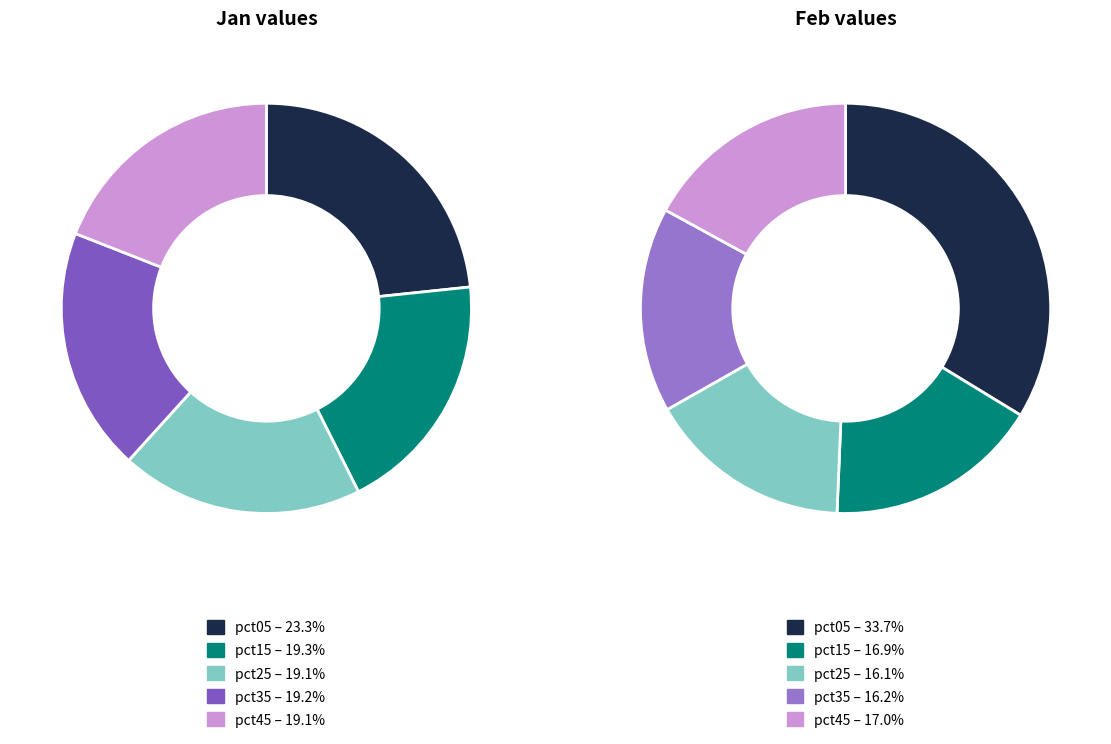

True or false: pct35 accounts for 1% of the total.

False